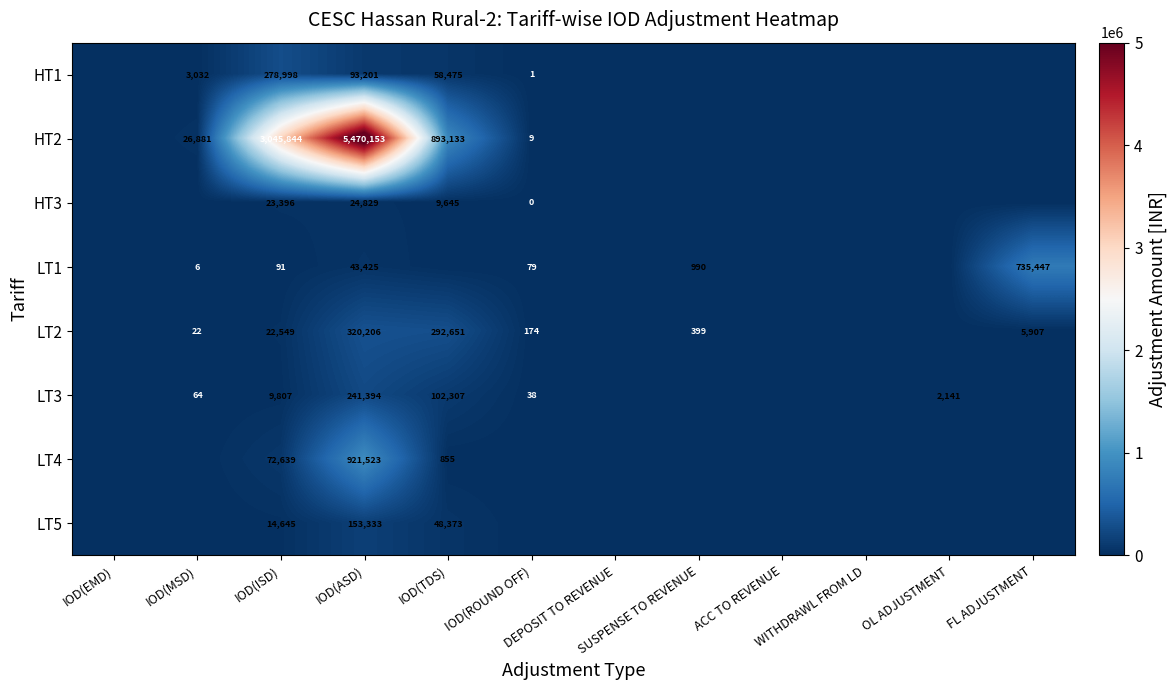

At which category does the chart reach its peak across all series?

IOD(ASD)